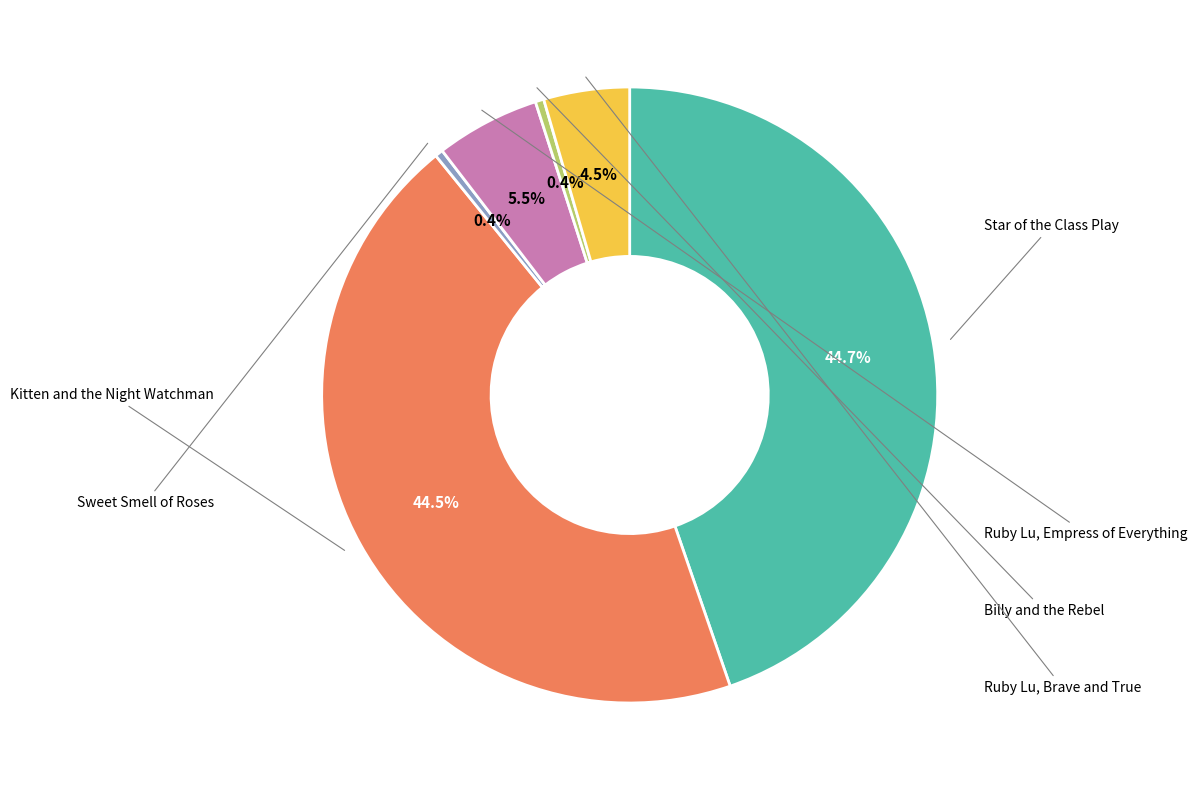

Does any single category account for the majority?

No